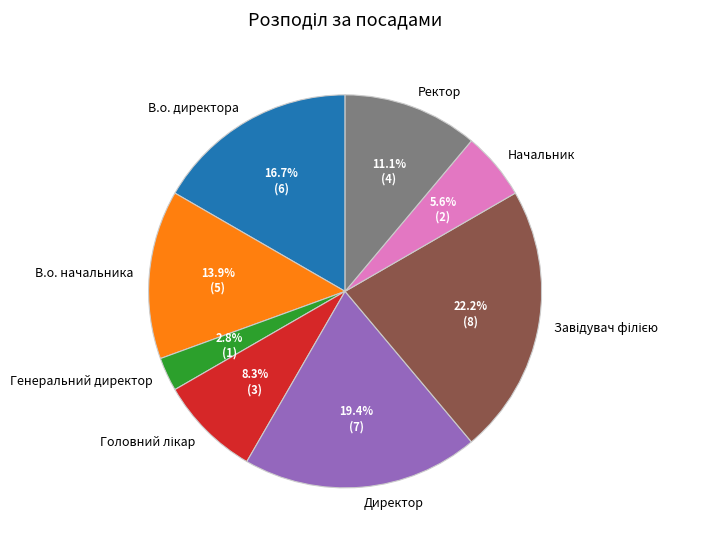

Which slice is the smallest?

Генеральний директор